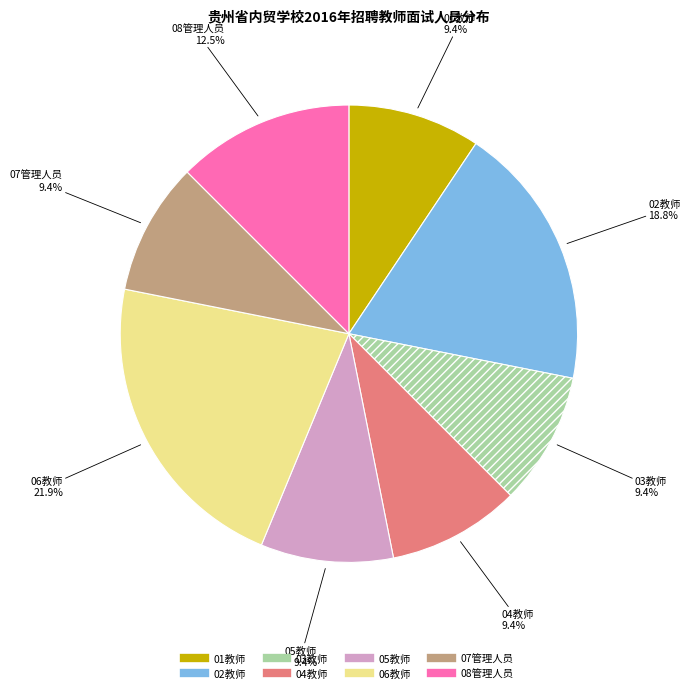

Between 06教师 and 07管理人员, which is larger?

06教师